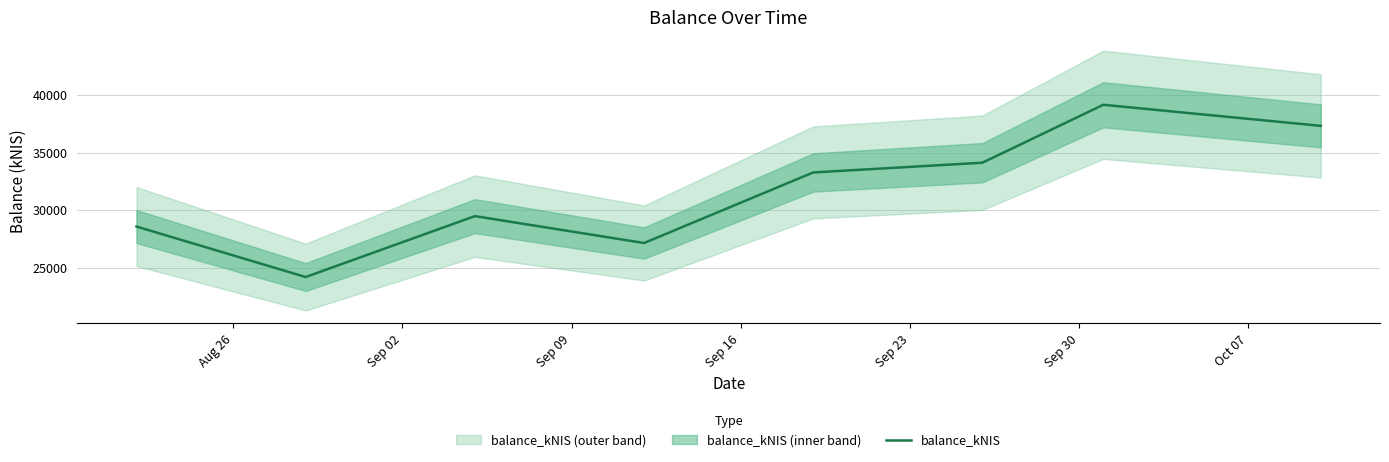

What is the minimum value for balance_kNIS?

24199.8